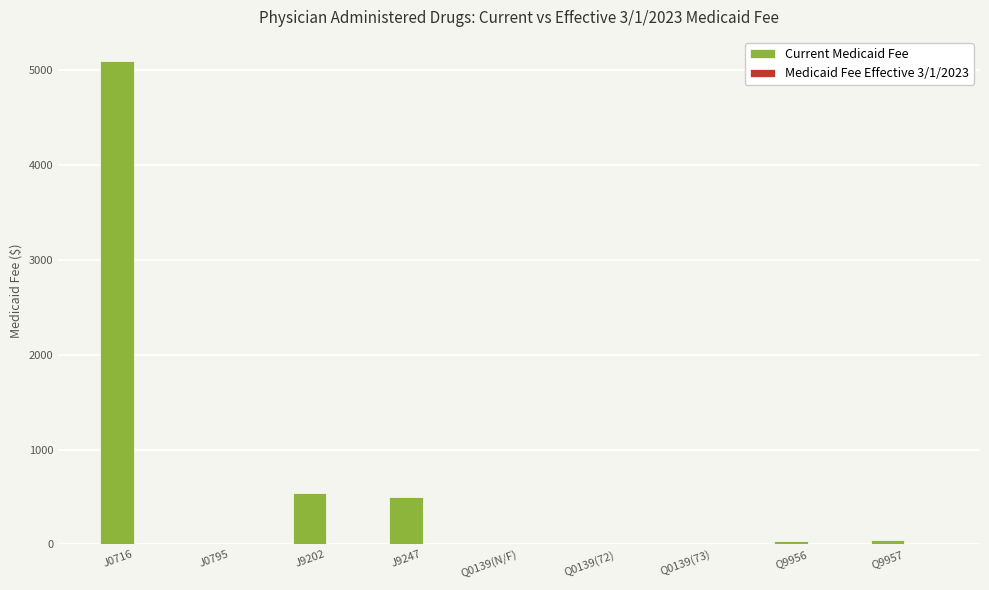

Where is the data nearest to the value 2548?

J9202